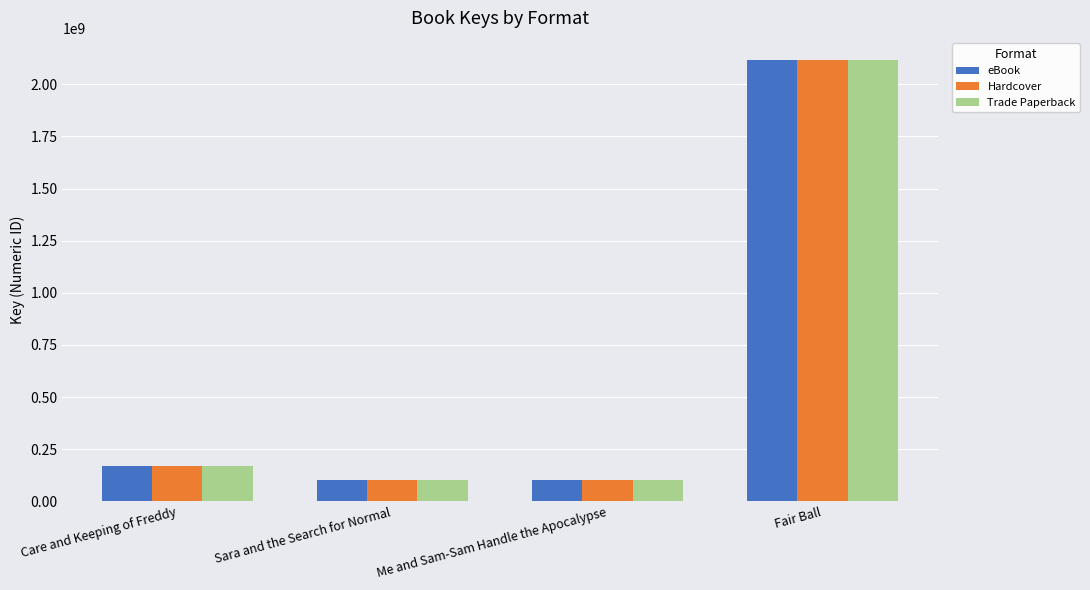

Is the value of eBook at Fair Ball greater than the value of Trade Paperback at Me and Sam-Sam Handle the Apocalypse?

Yes